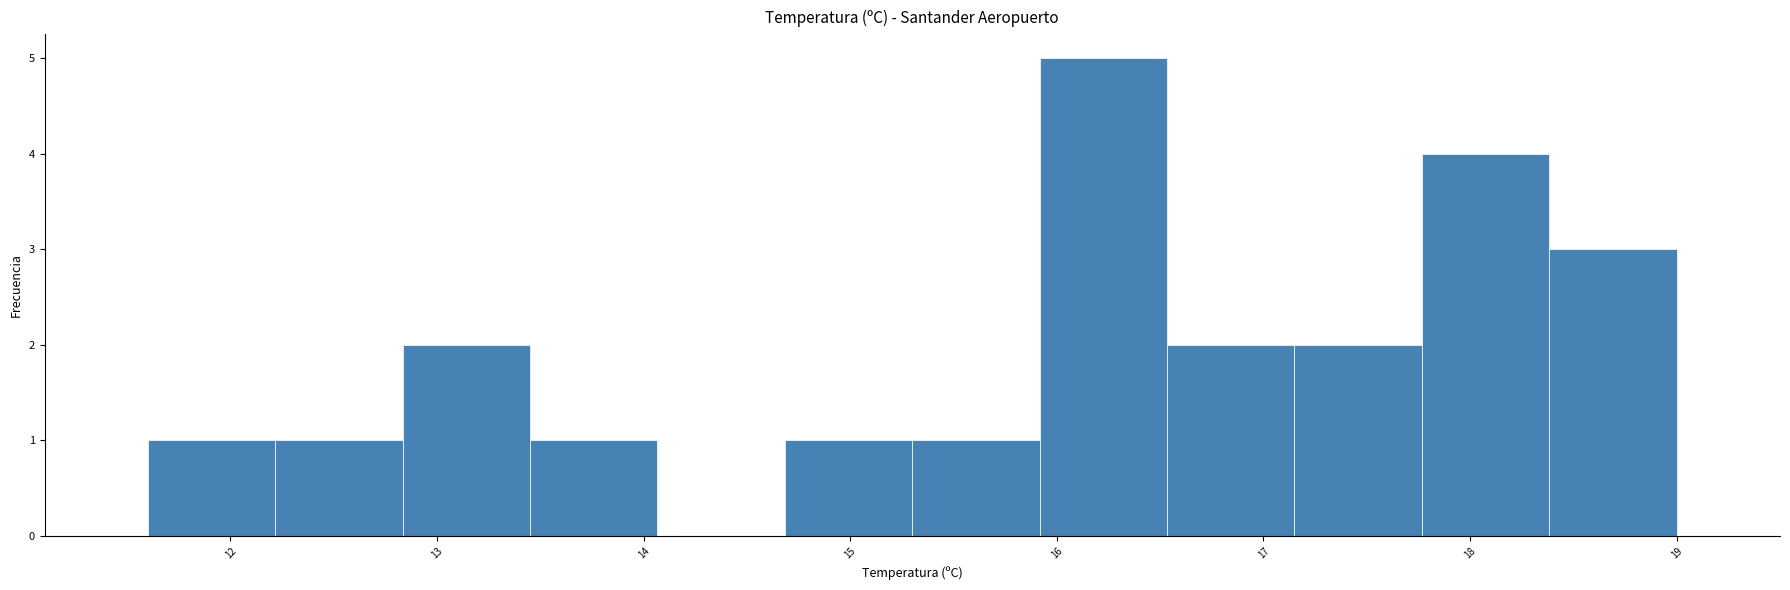

Reading left to right, list every bar in this chart as the range it spans on the x-axis followed by its height. Neither the bar edges nor the heights are printed on the chart, so give them approximately, as read against the axes.

11.6 to 12.2: 1
12.2 to 12.8: 1
12.8 to 13.5: 2
13.5 to 14.1: 1
14.1 to 14.7: 0
14.7 to 15.3: 1
15.3 to 15.9: 1
15.9 to 16.5: 5
16.5 to 17.2: 2
17.2 to 17.8: 2
17.8 to 18.4: 4
18.4 to 19.0: 3